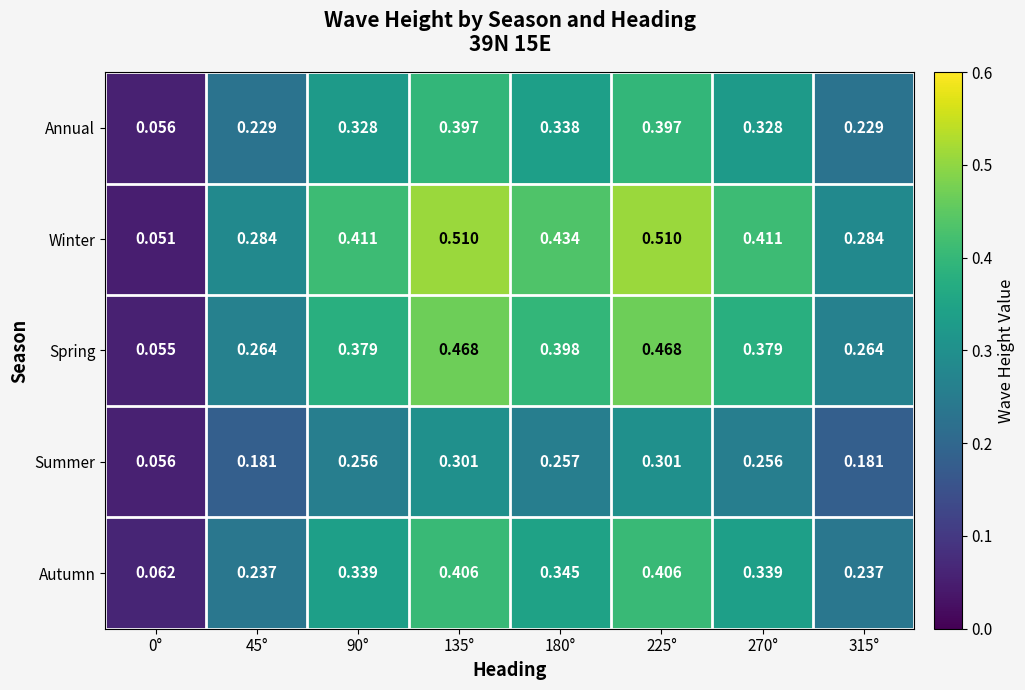

At 270°, list the series in order from largest to smallest.

Winter, Spring, Autumn, Annual, Summer